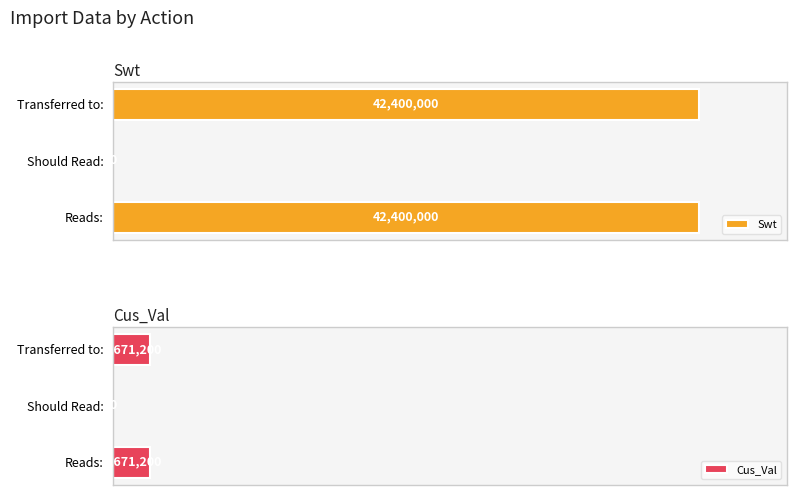

How many distinct data groups are displayed?

2